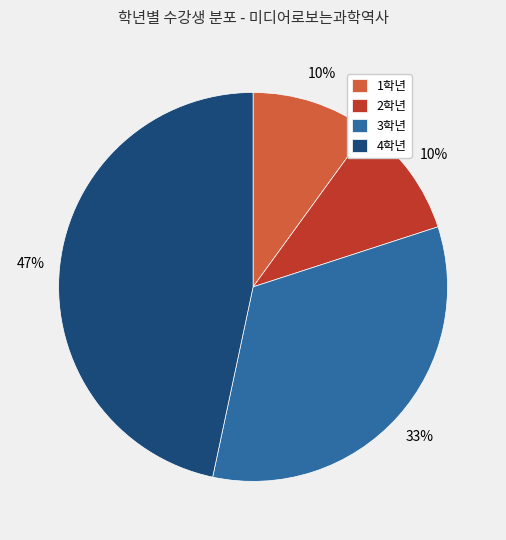

Count the number of slices in the pie.

4